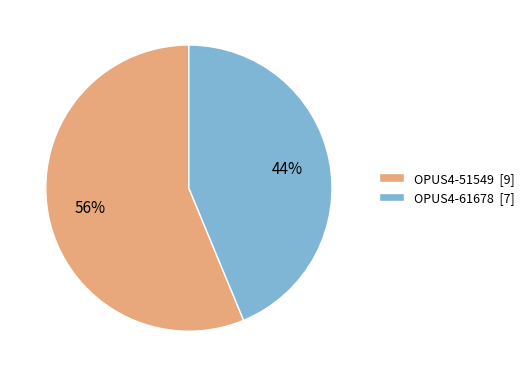

Is there a majority slice in this chart?

Yes